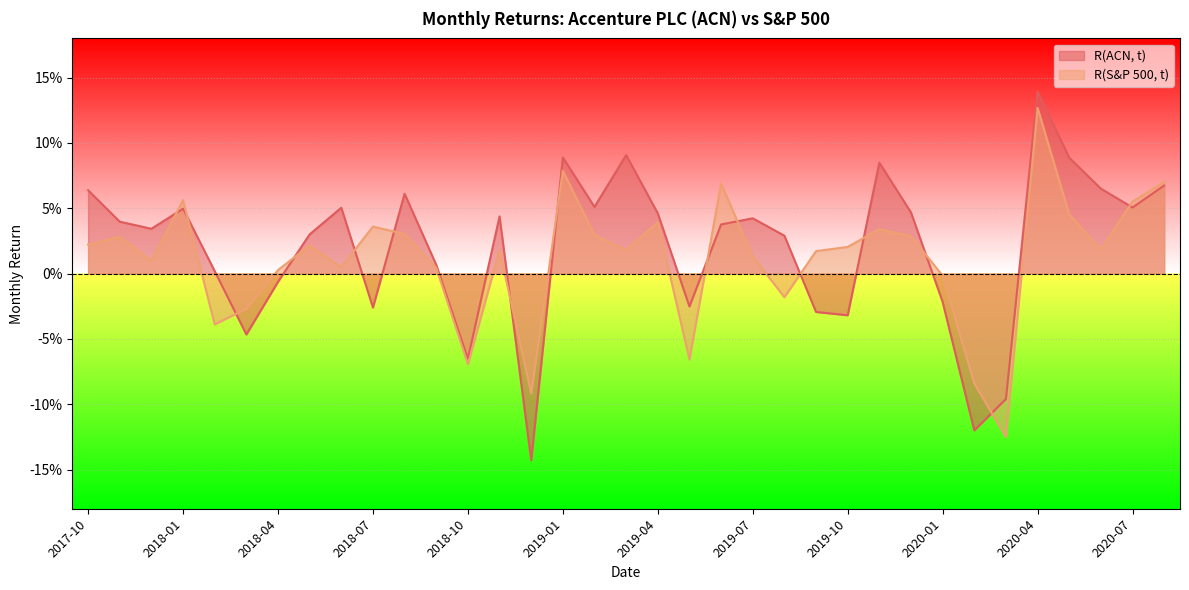

Which series has the largest range (max minus min)?

R(ACN, t)